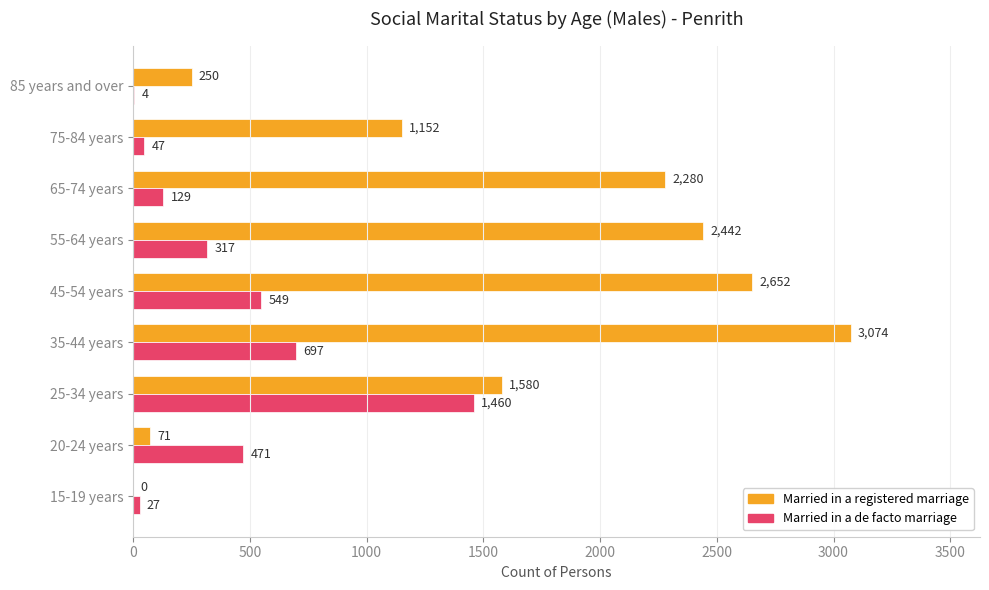

What is the maximum value shown in the chart?

3074